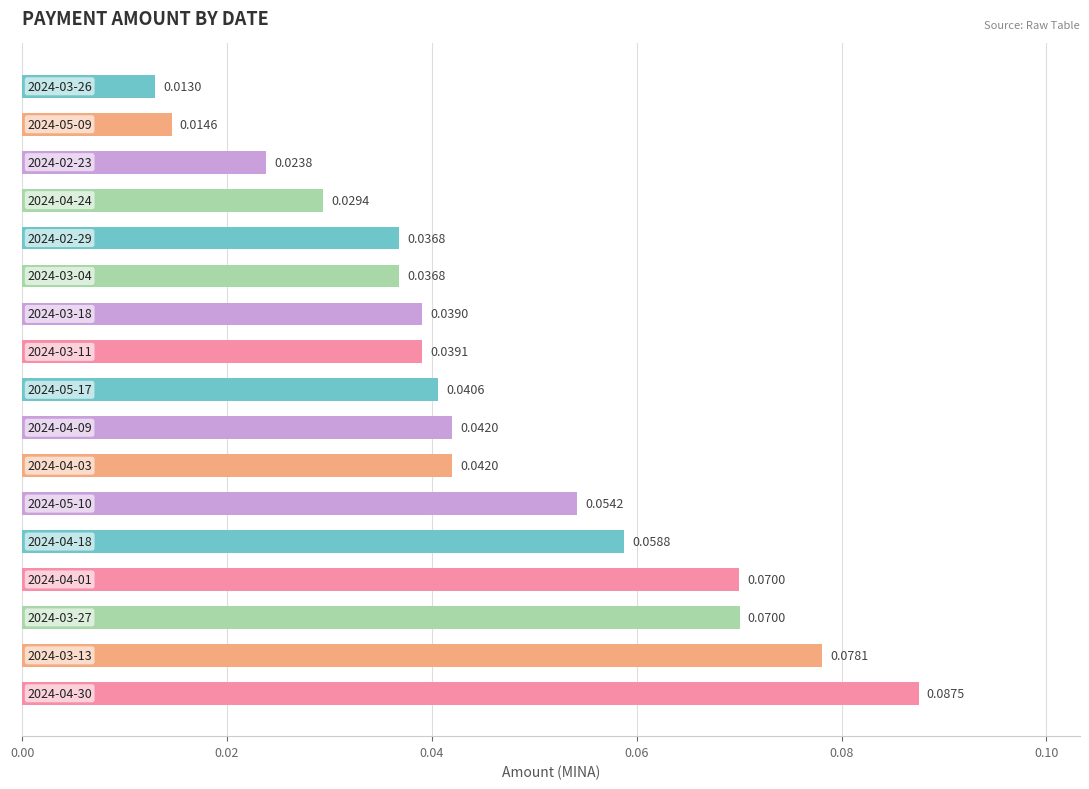

What is the sum of all values?

0.8